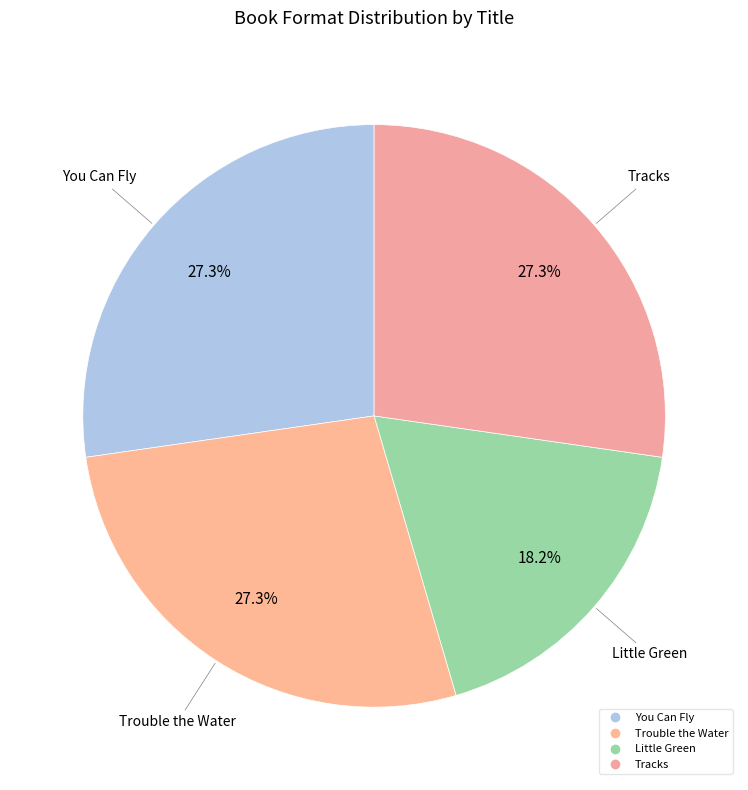

How many segments does this pie chart have?

4